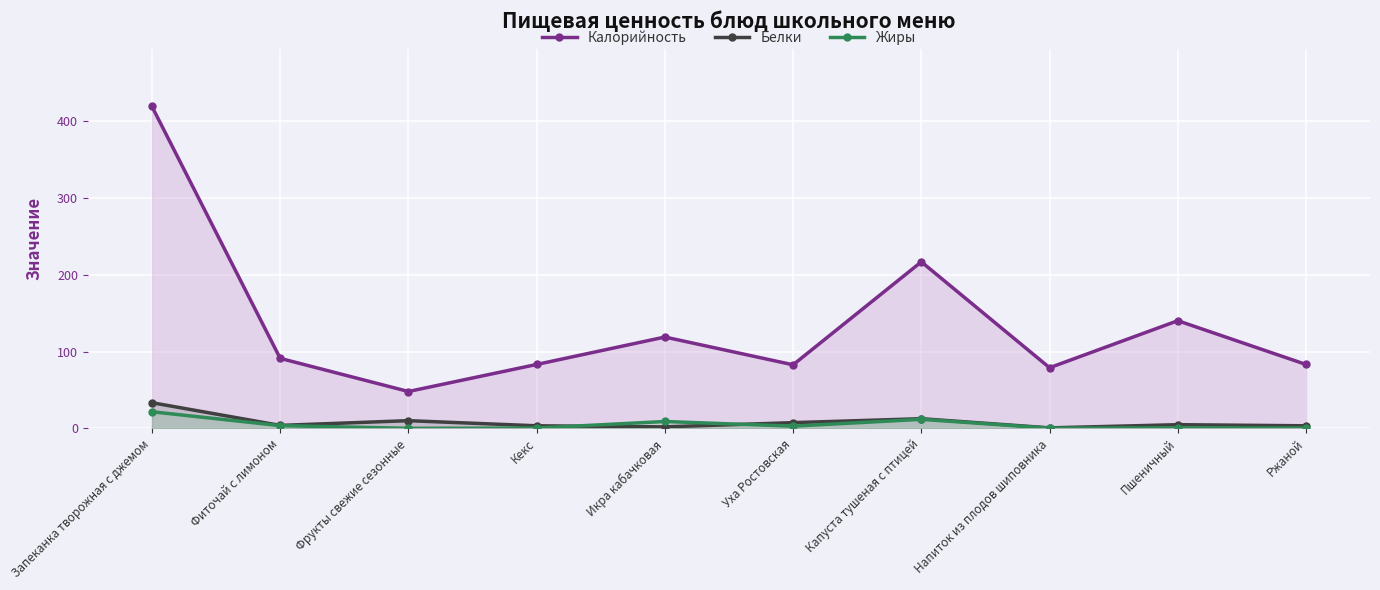

Reading left to right, transcribe all the data shown in this chart.

Калорийность: 419.5	91.2	48.0	83.2	119.0	82.8	217.0	79.0	140.3	83.2
Белки: 33.4	3.8	10.0	3.3	1.9	7.4	12.6	0.6	4.7	3.3
Жиры: 21.6	3.5	0.0	0.4	8.9	2.8	11.7	0.2	0.6	0.4